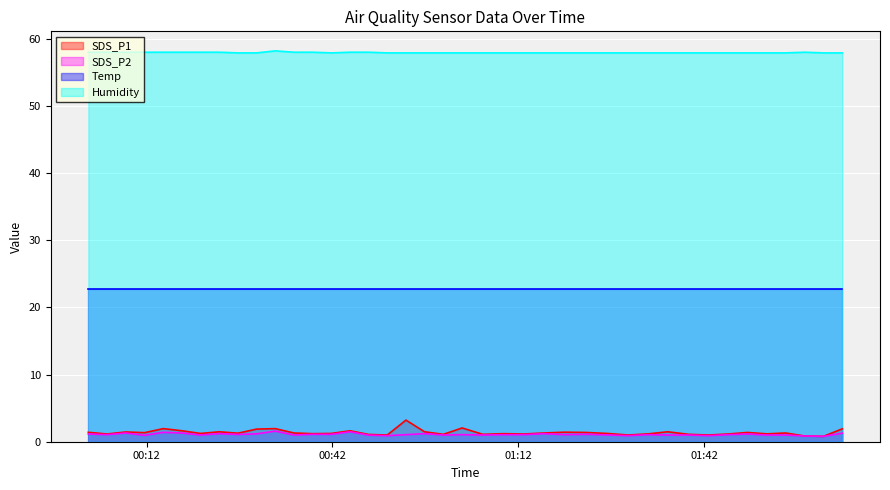

What is the highest value of the Humidity series?

58.2